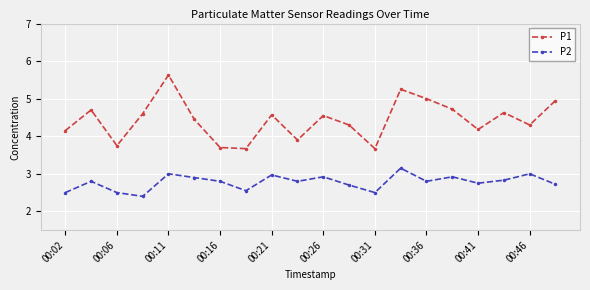

What is the minimum value for P2?

2.4